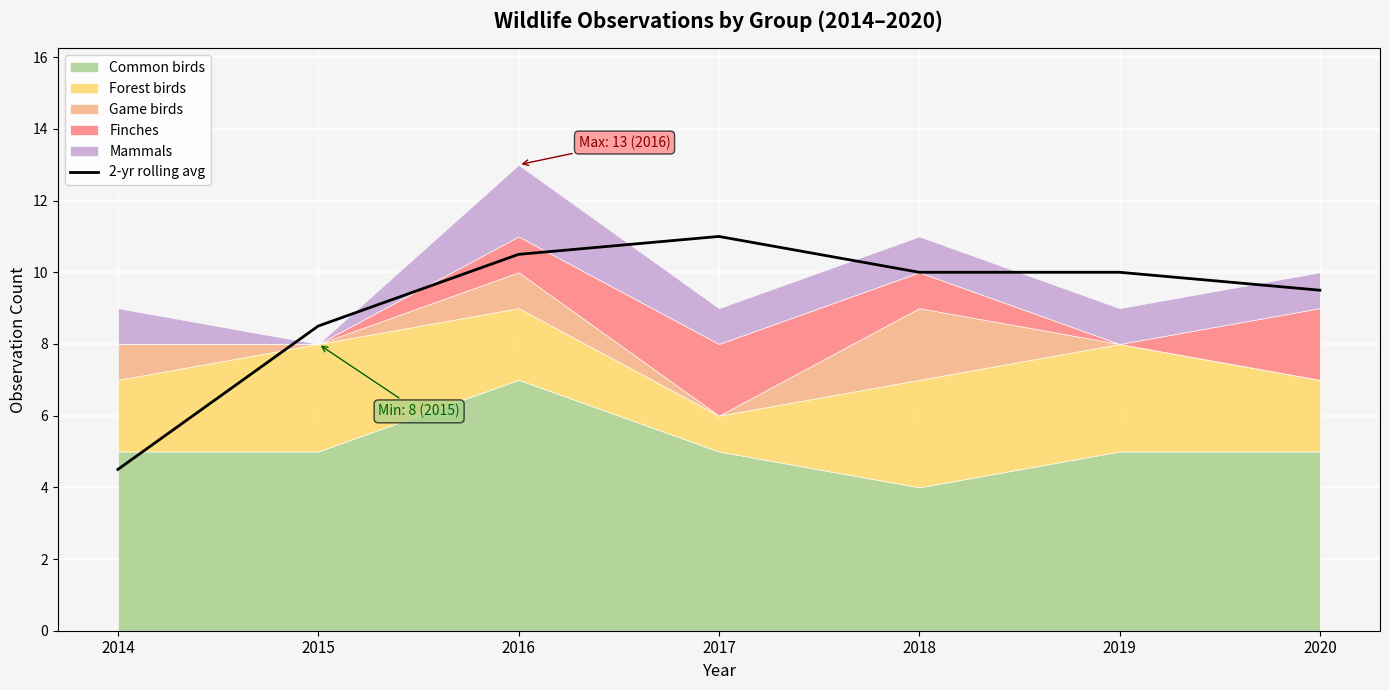

Is it true that the value at 2019 is 2.0?

False